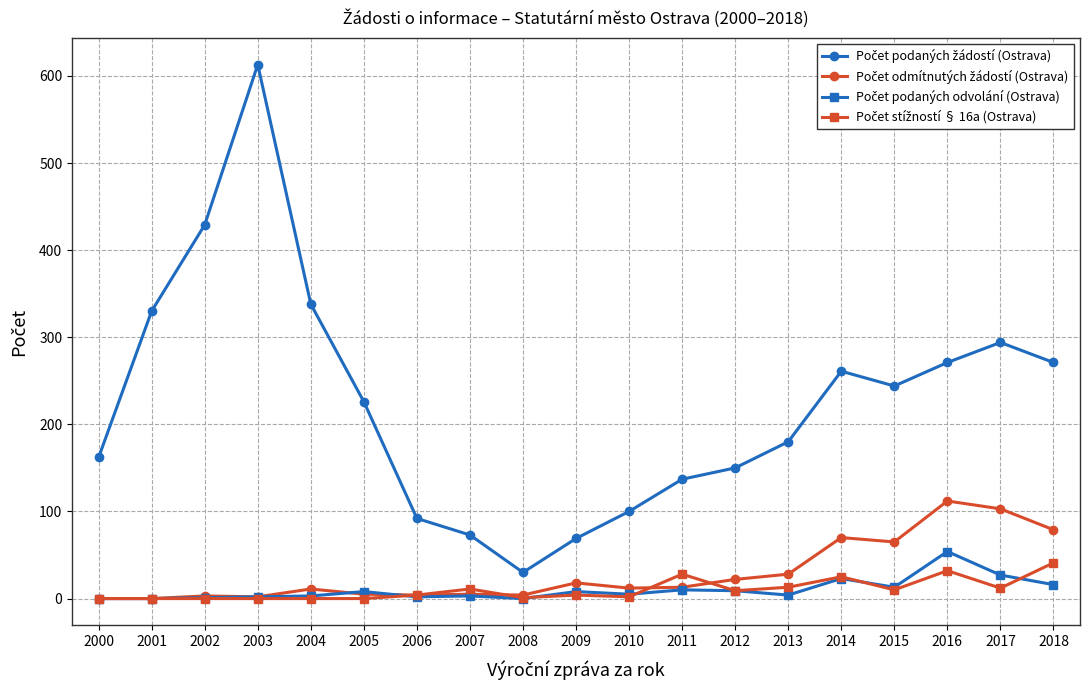

What is the spread (max minus min) of values at 2000?

162